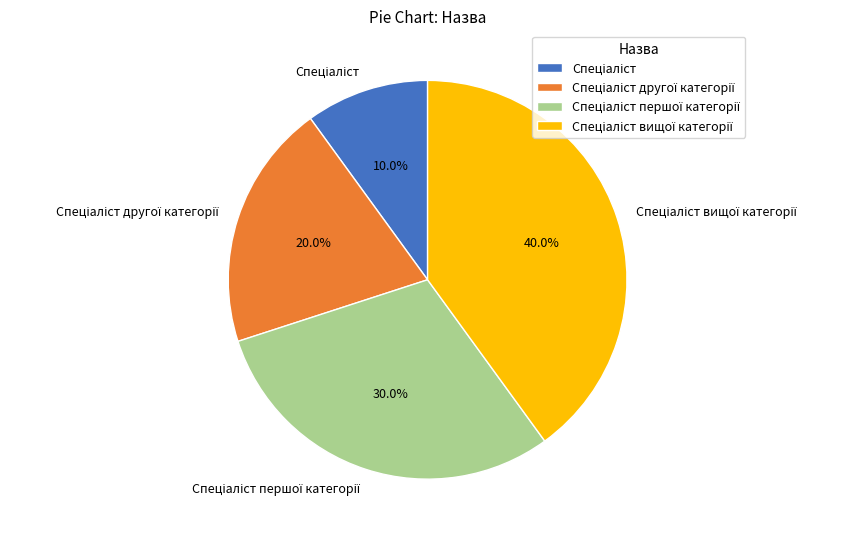

Is there a majority slice in this chart?

No